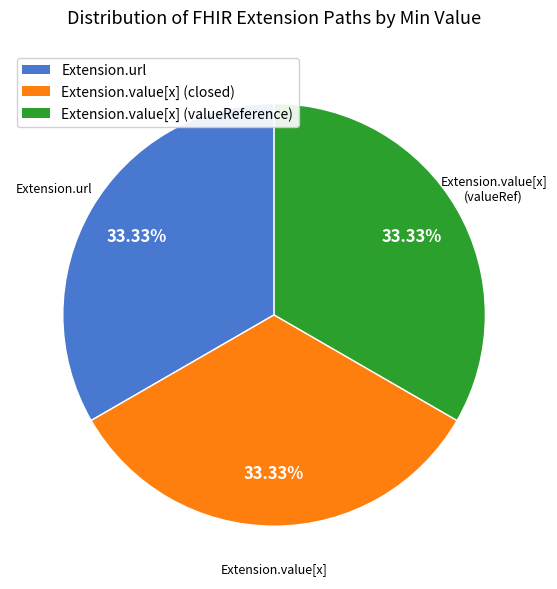

To the nearest percent, what portion does Extension.url represent?

33%